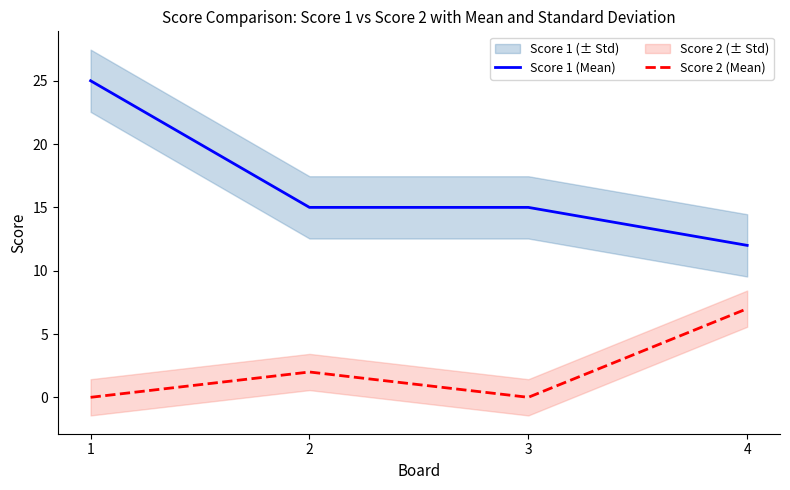

The Score 1 (Mean) series shows 17 at 4. True or false?

False